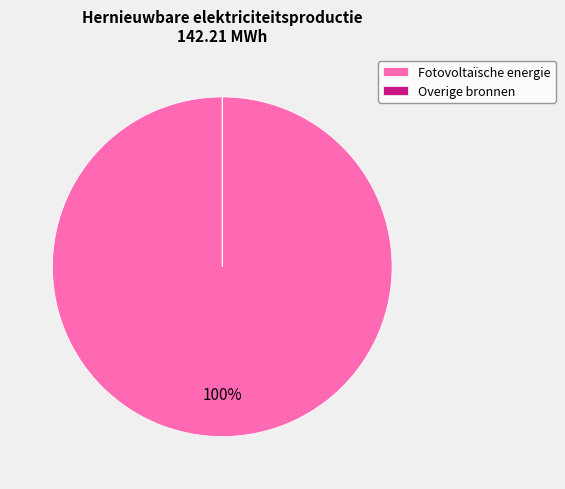

The Fotovoltaïsche energie slice represents 88% of the pie. True or false?

False